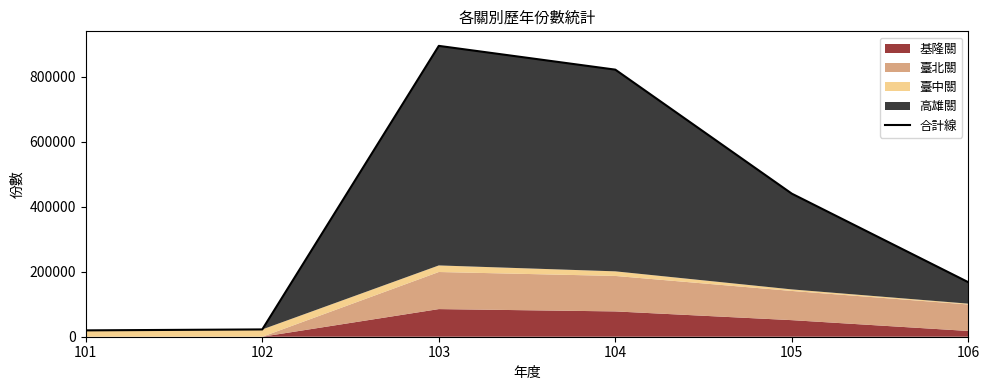

What is the sum of all values?

2365107